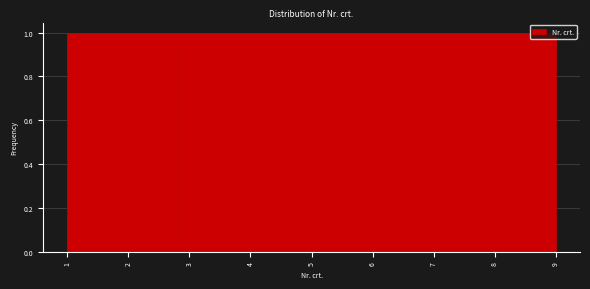

Reading left to right, list every bar in this chart as the range it spans on the x-axis followed by its height. Neither the bar edges nor the heights are printed on the chart, so give them approximately, as read against the axes.

1.0 to 1.9: 1
1.9 to 2.8: 1
2.8 to 3.7: 1
3.7 to 4.6: 1
4.6 to 5.4: 1
5.4 to 6.3: 1
6.3 to 7.2: 1
7.2 to 8.1: 1
8.1 to 9.0: 1